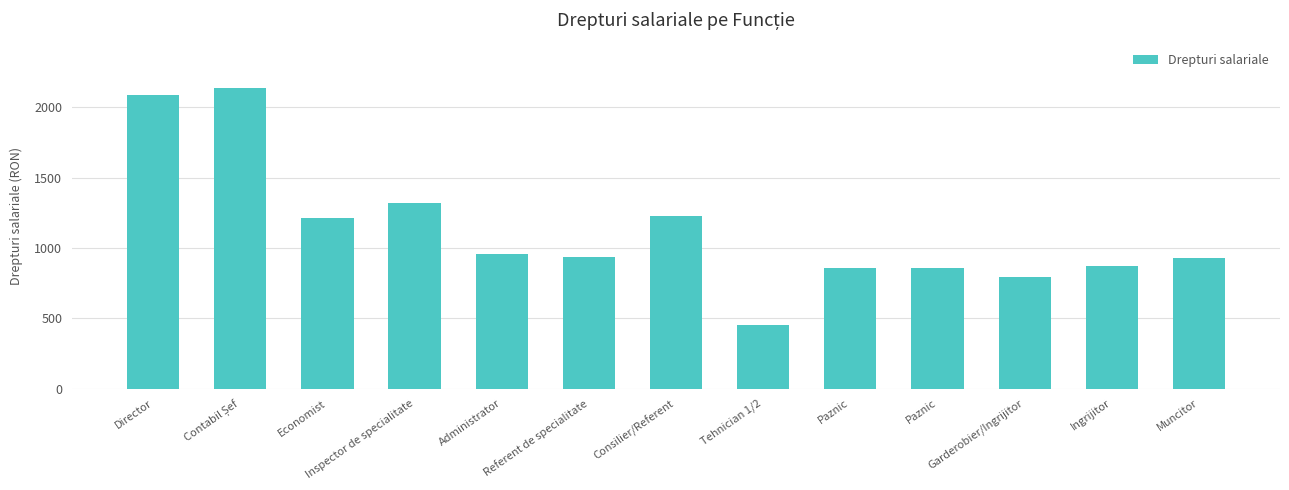

What is the difference between the values at Contabil Șef and Ingrijitor?

1265